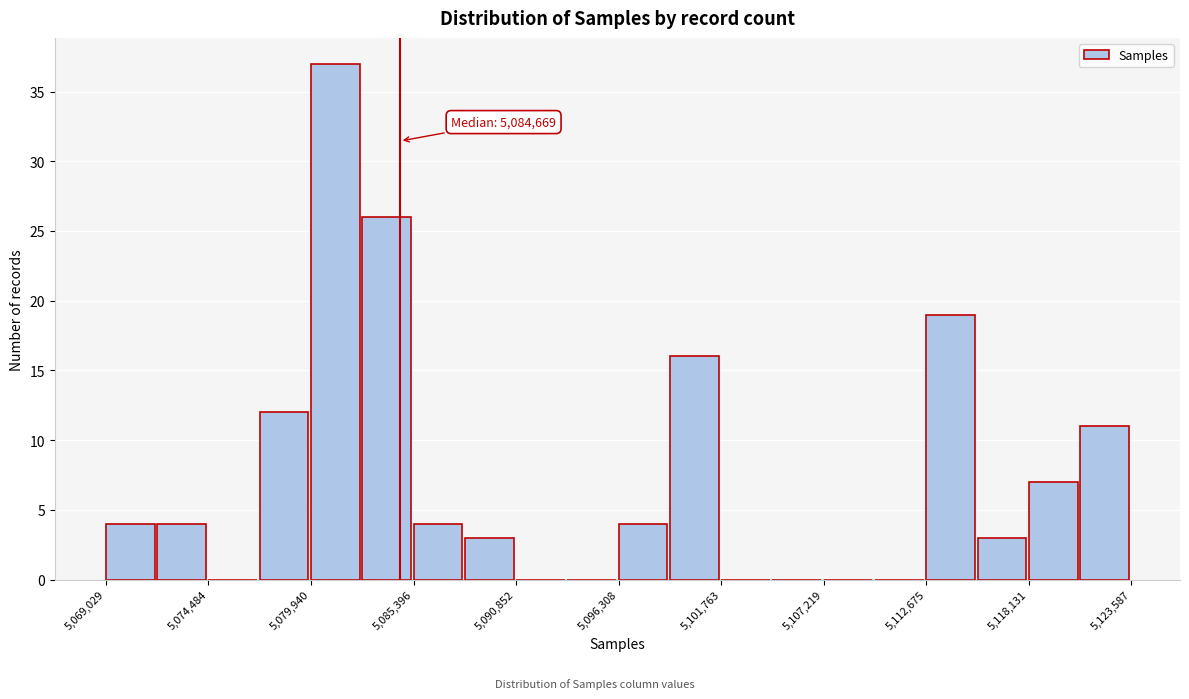

Read against the x-axis, roughly where is the centre of the tallest bar?

5081000